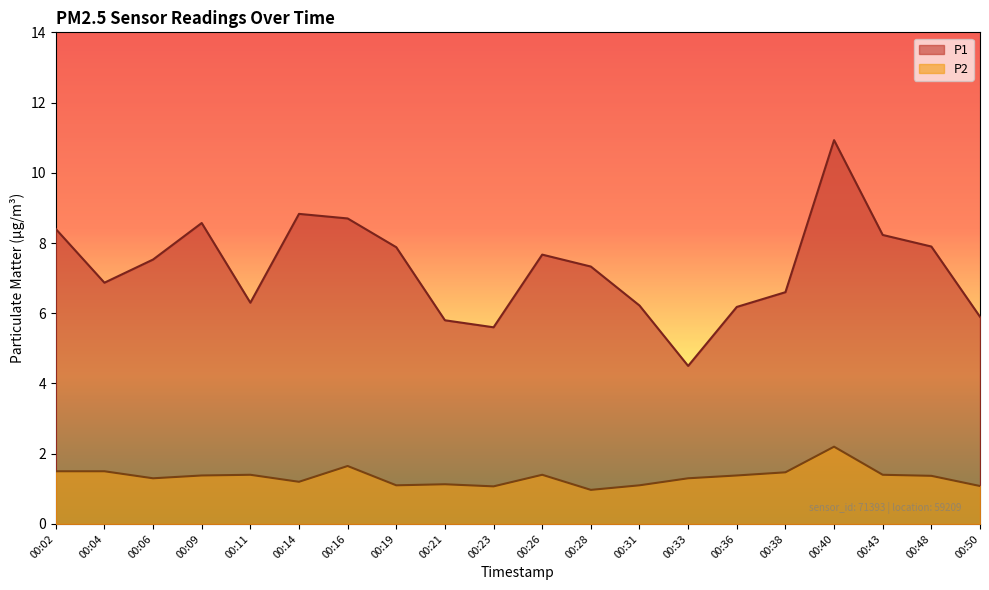

Which label corresponds to the smallest value in the chart?

00:28